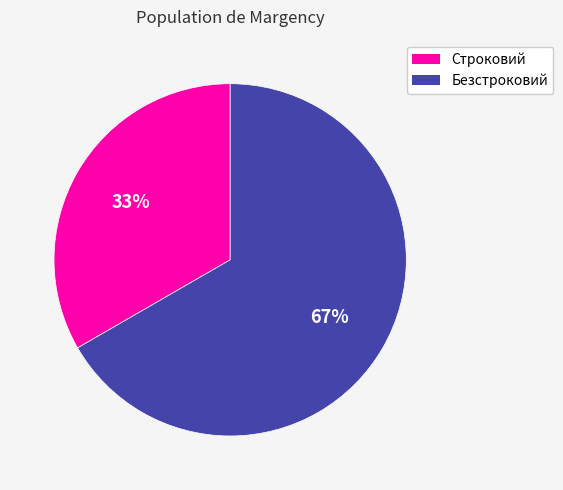

Which category has the smallest portion of the pie?

Строковий